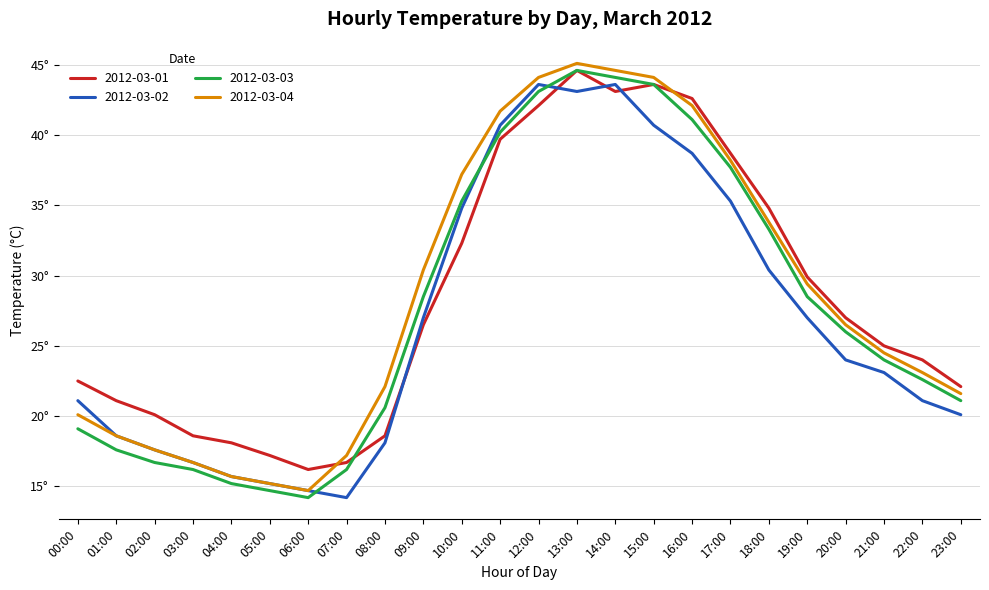

Between 14:00 and 23:00, which series saw the biggest shift?

2012-03-02